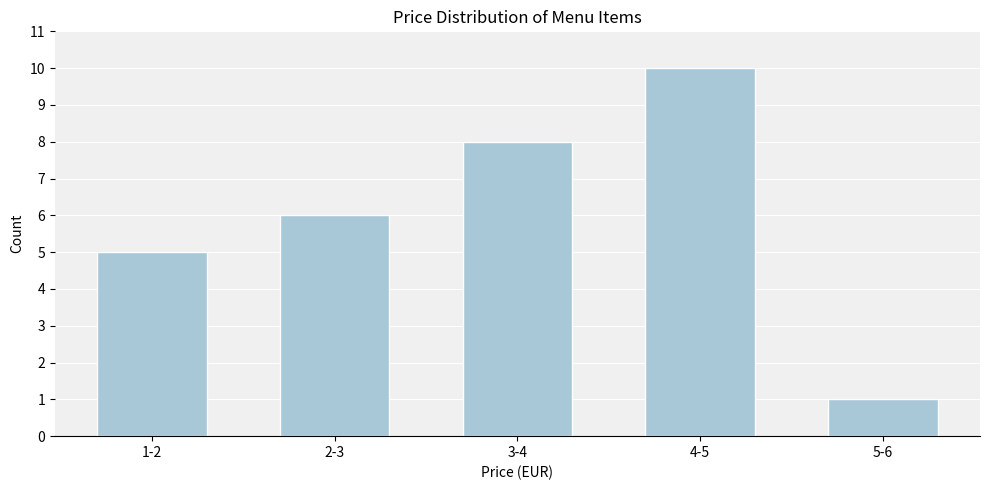

Reading right to left, transcribe all the data shown in this chart.

1	10	8	6	5